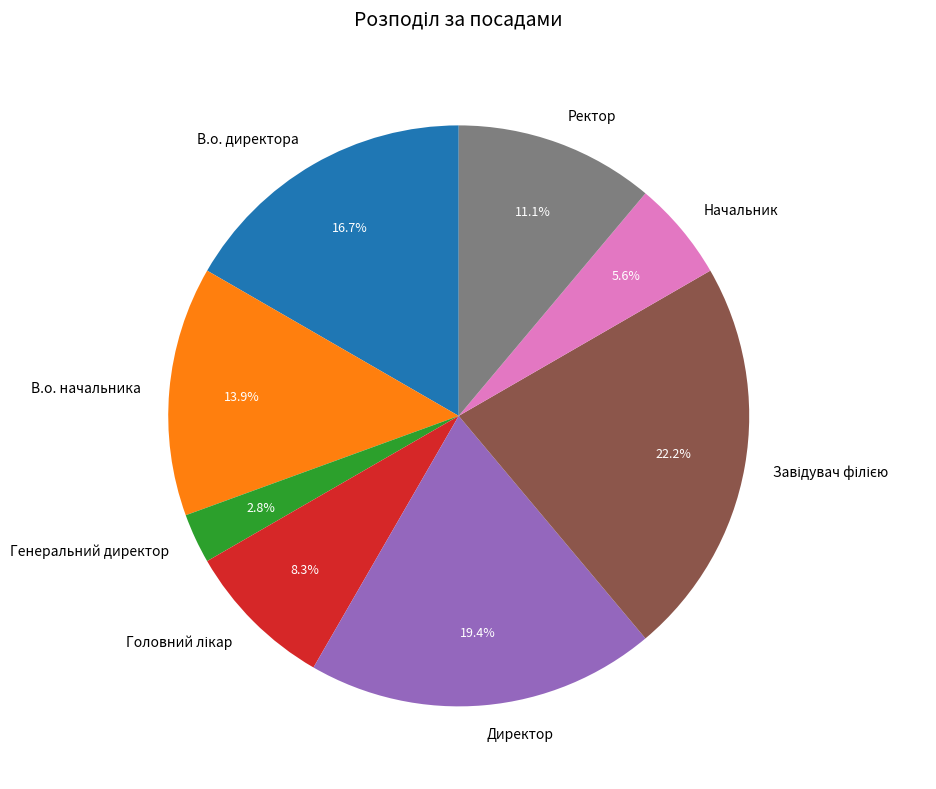

What percentage is the В.о. начальника slice, to the nearest percent?

14%